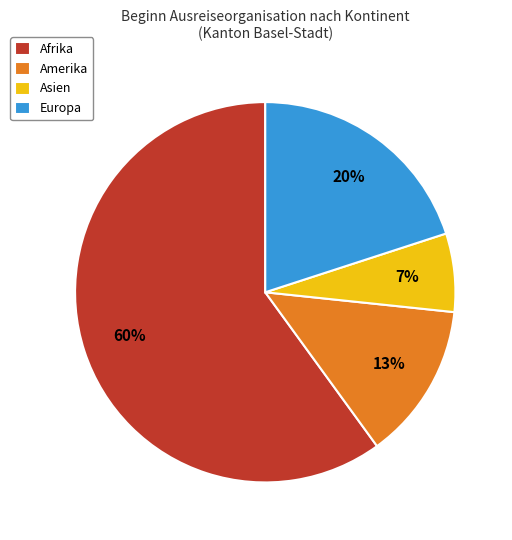

Combined, do Afrika and Amerika account for over 50%?

Yes